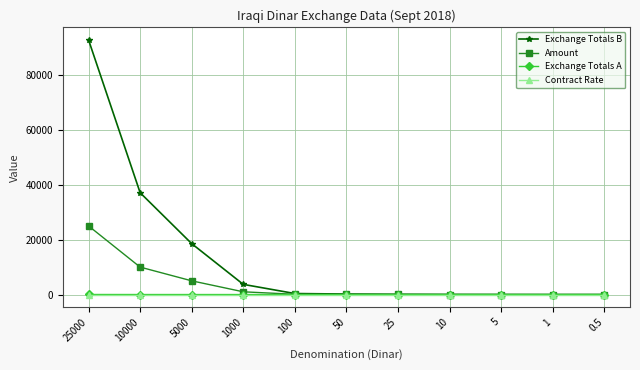

Between 10000 and 5, which series saw the biggest shift?

Exchange Totals B